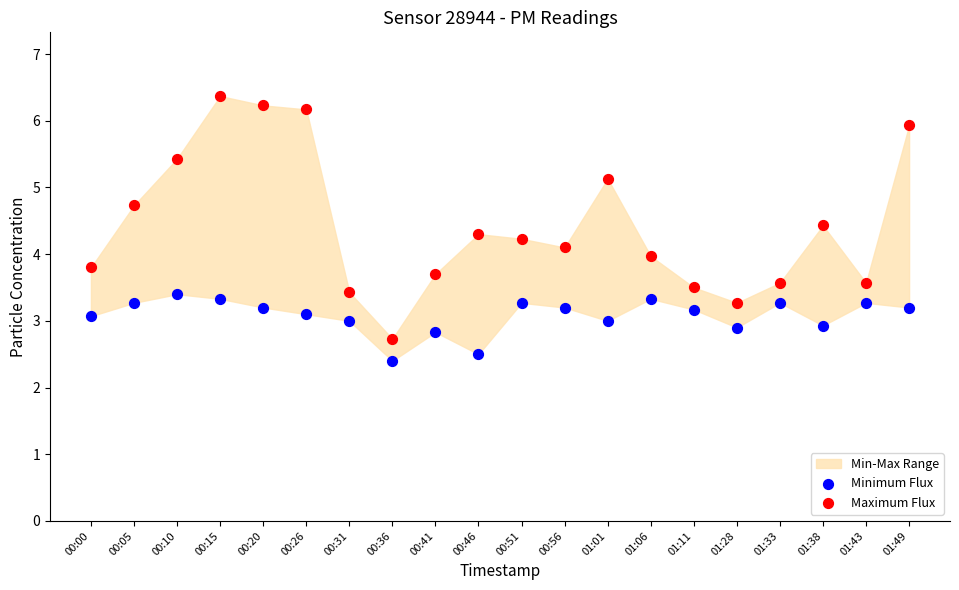

In the Minimum Flux series, what Y value is closest to 2?

2.4